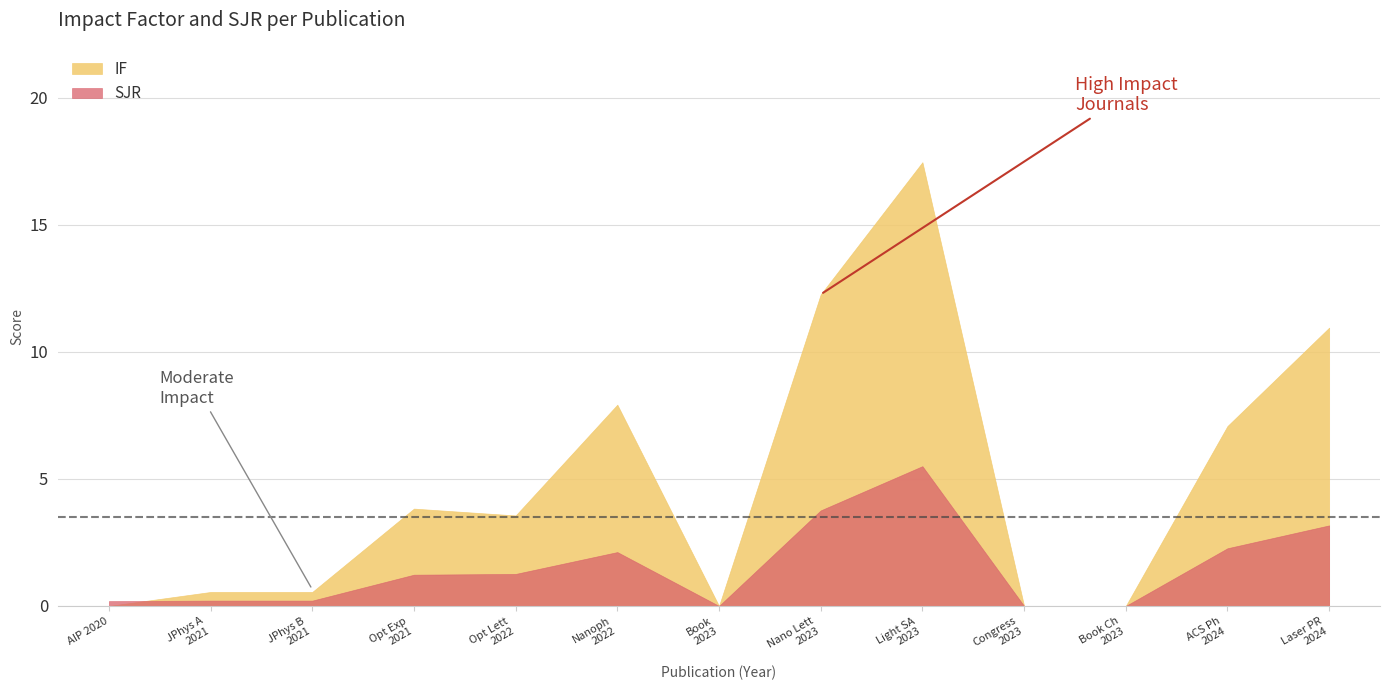

How many categories are shown in the chart?

13